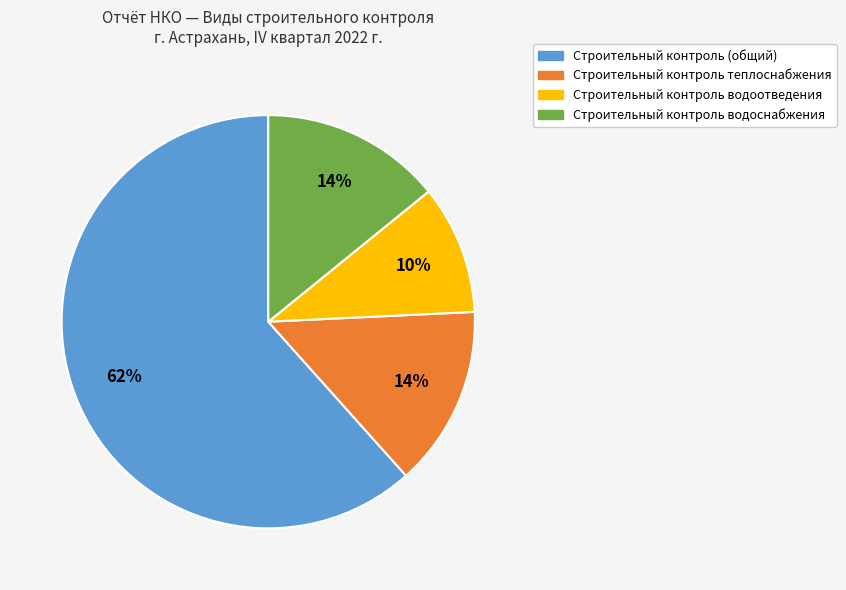

Is it true that Строительный контроль (общий) is 56% of the pie?

False